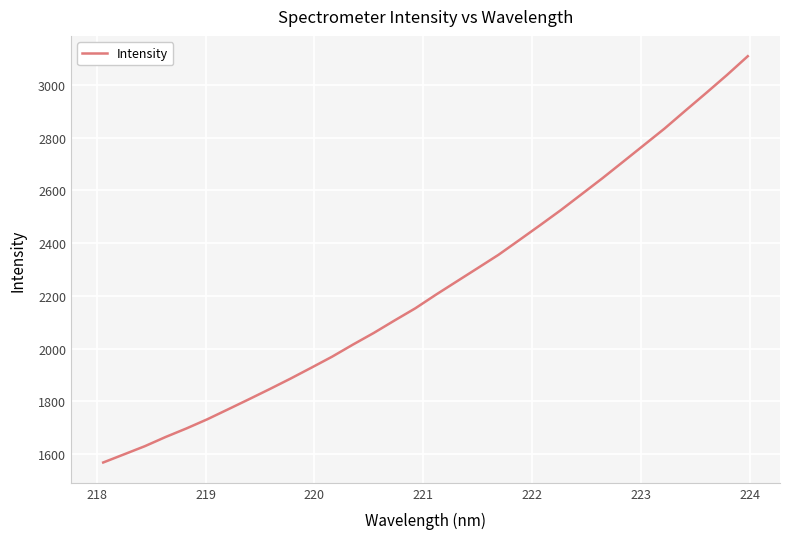

What is the greatest value displayed?

3108.9